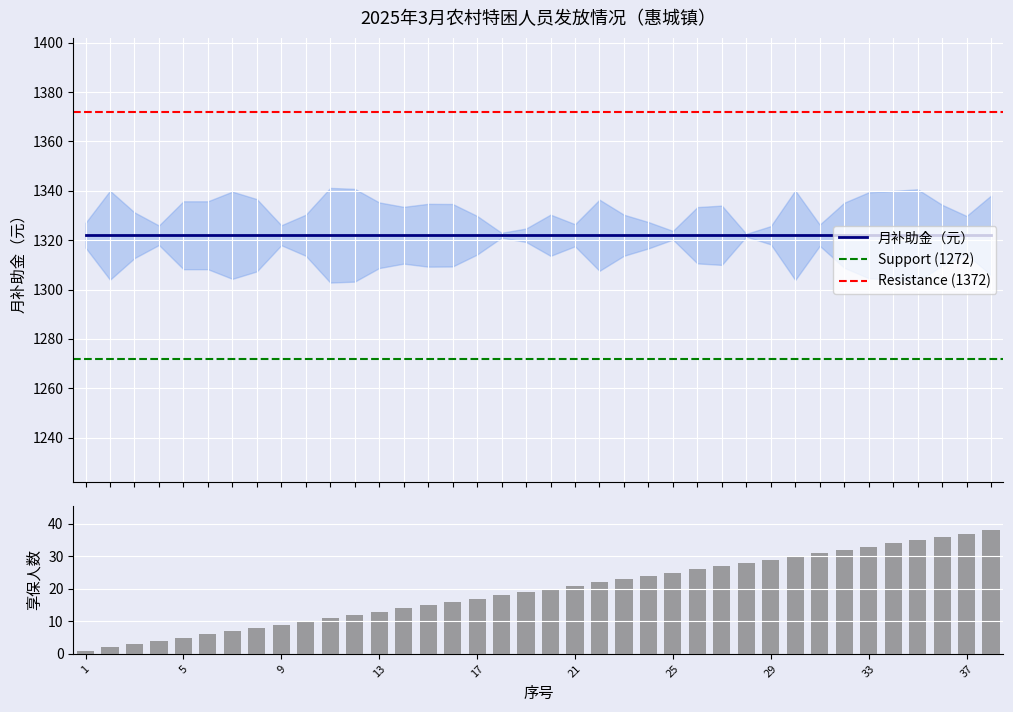

At which label does 月补助金（元） reach its minimum?

1